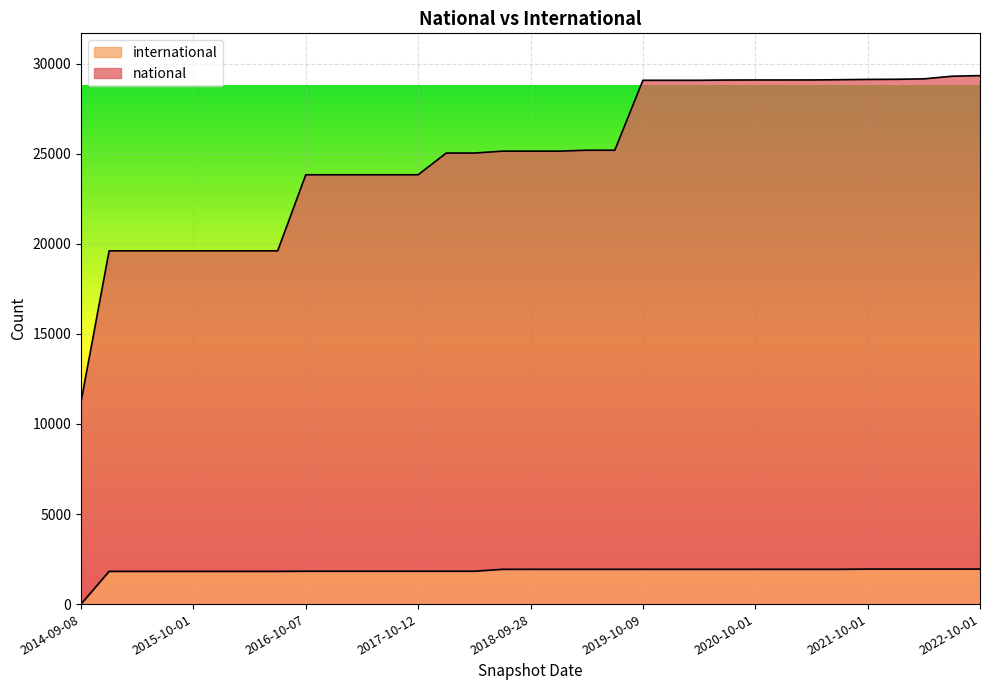

The national series shows 25510 at 2015-01-19. True or false?

False